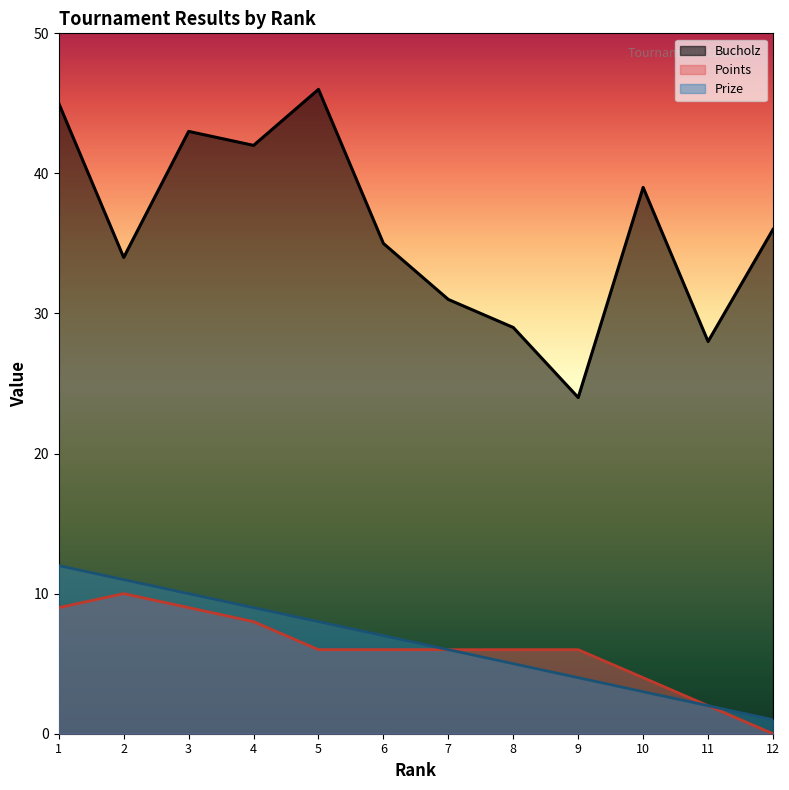

At which label does Bucholz reach its peak?

5